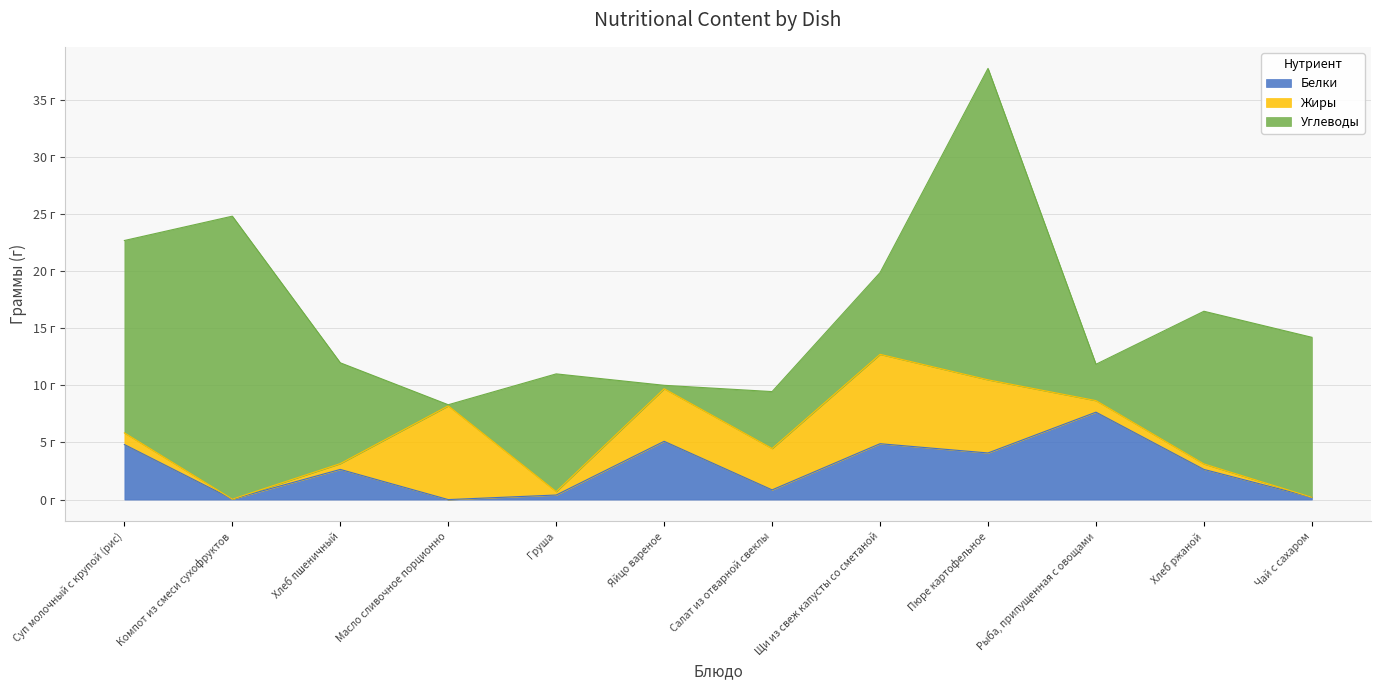

What is the greatest value displayed?

27.2